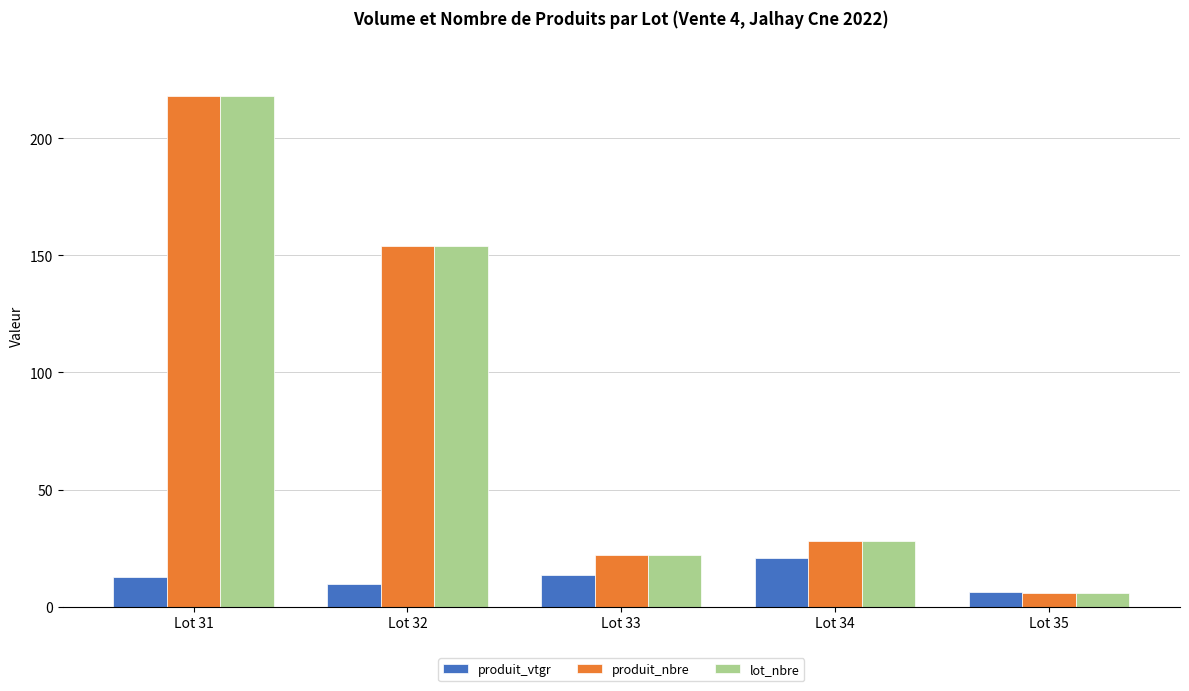

What is the total value across all series at Lot 31?

448.6